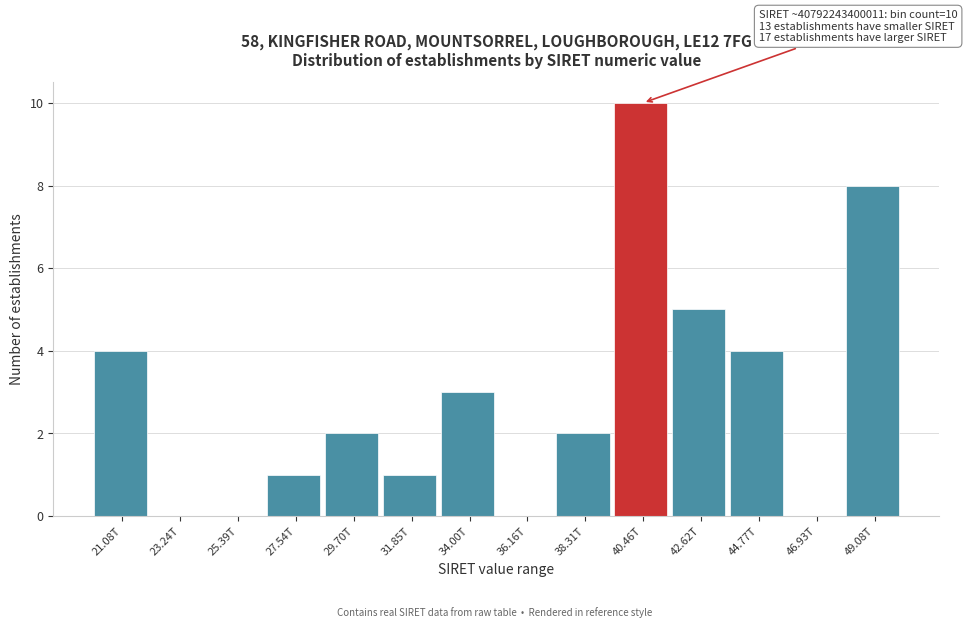

Reading right to left, what are all the values shown in this chart?

49.08T=8	46.93T=0	44.77T=4	42.62T=5	40.46T=10	38.31T=2	36.16T=0	34.00T=3	31.85T=1	29.70T=2	27.54T=1	25.39T=0	23.24T=0	21.08T=4